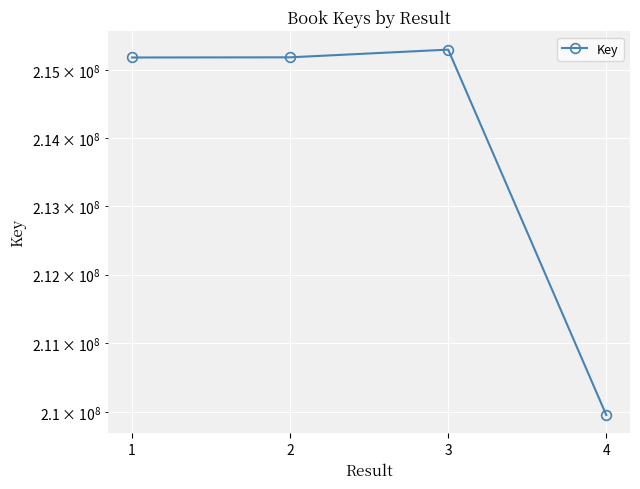

Count the number of categories in the chart.

4